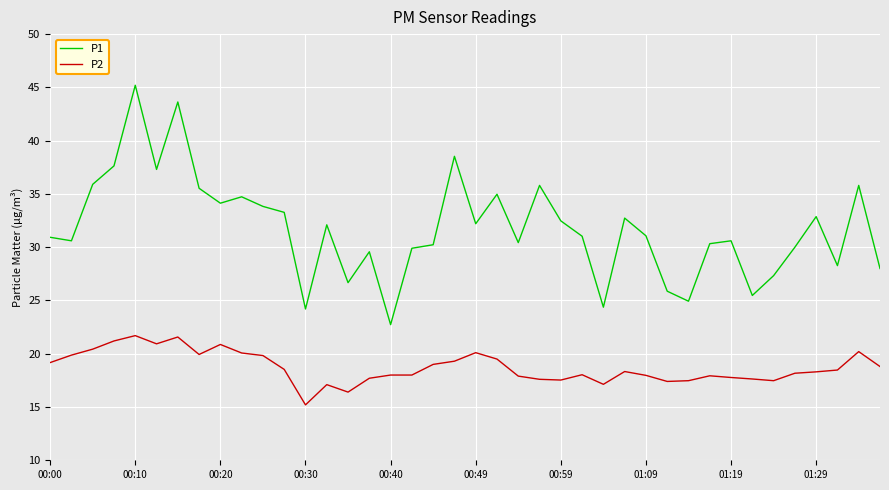

What is the lowest value of the P1 series?

22.7